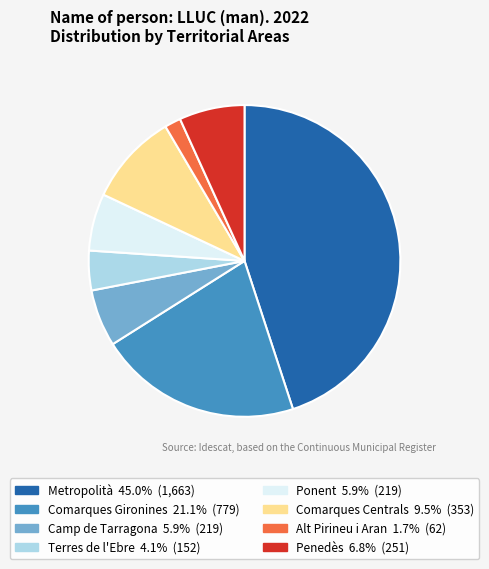

Which category has the smallest portion of the pie?

Alt Pirineu i Aran